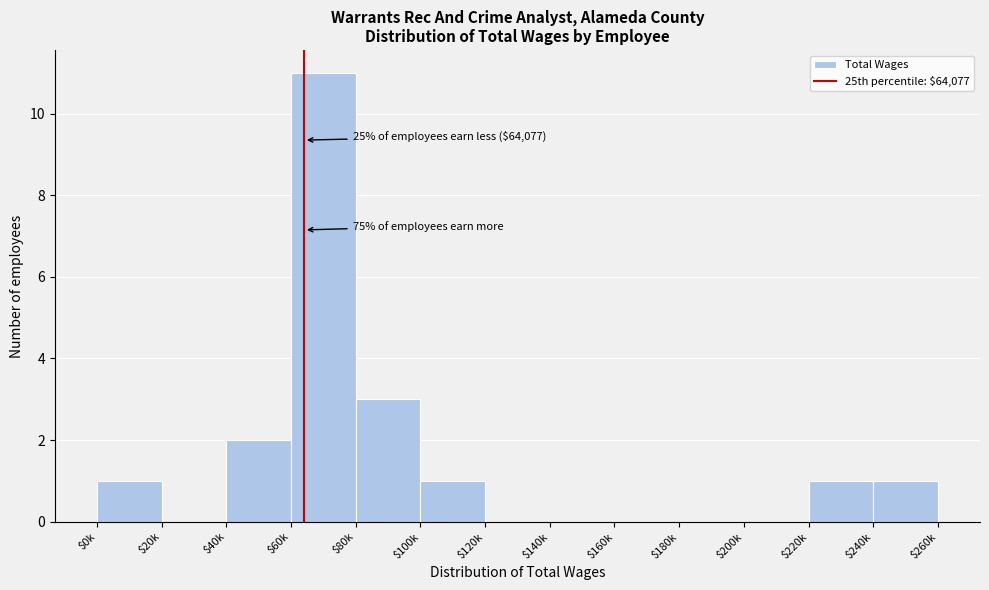

Which category has the highest value across all series?

$60k